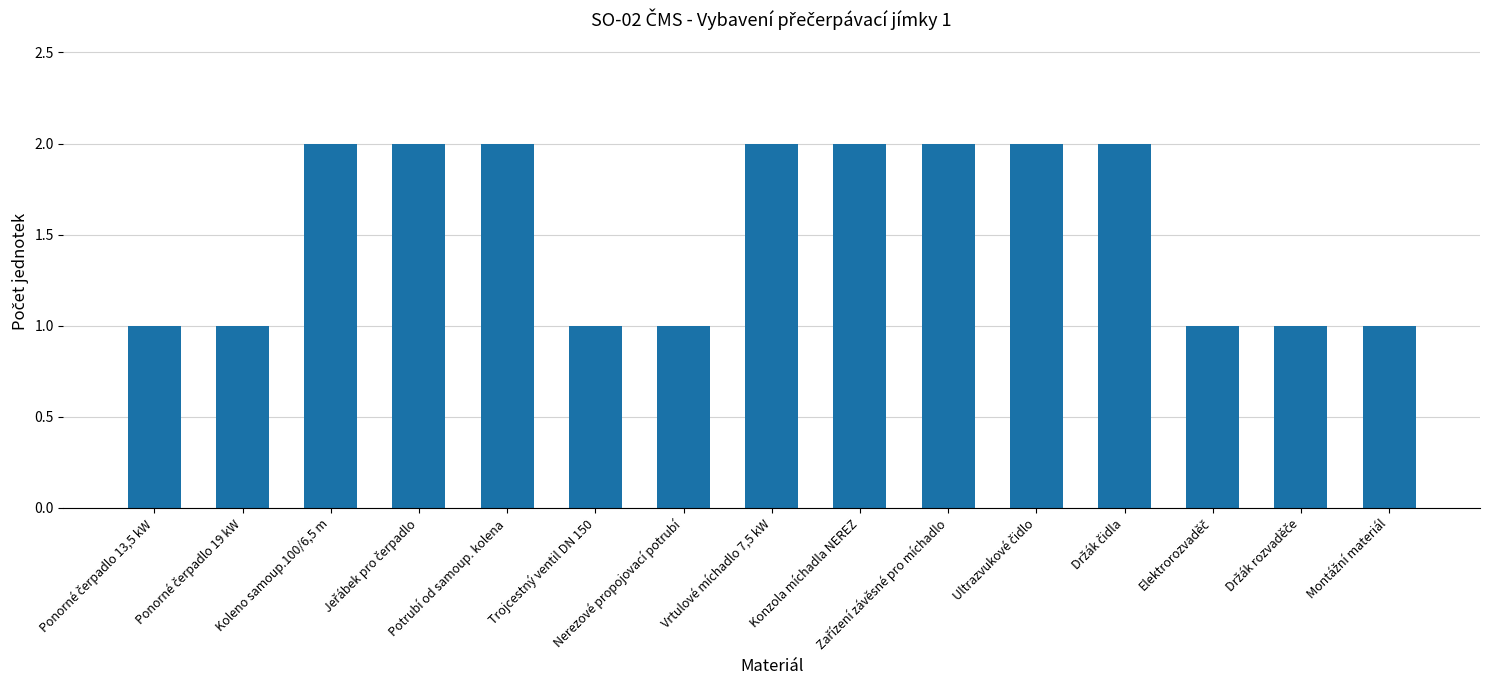

What is the sum of all values?

23